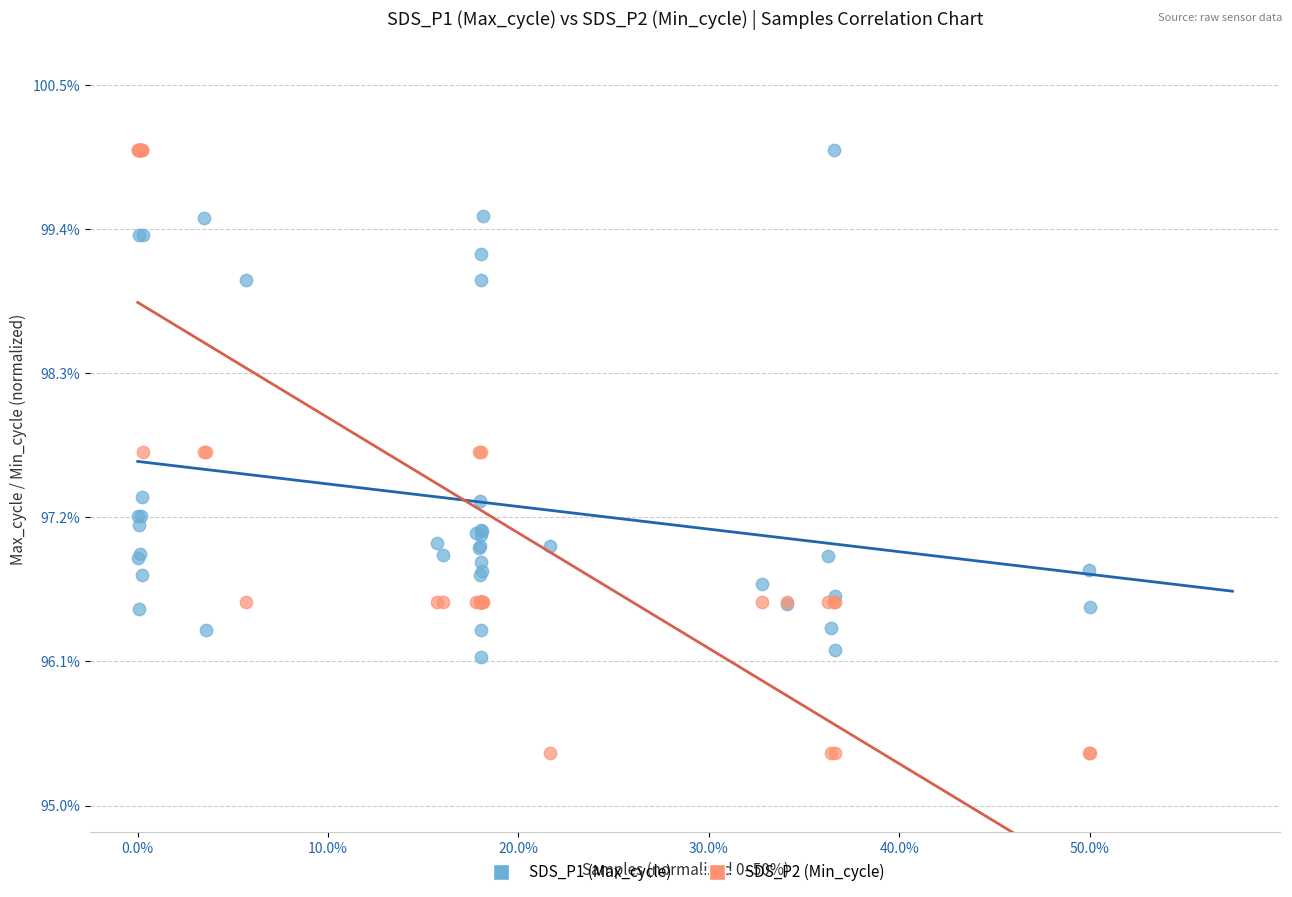

What are all the series names shown in the legend?

SDS_P1 (Max_cycle), SDS_P2 (Min_cycle)